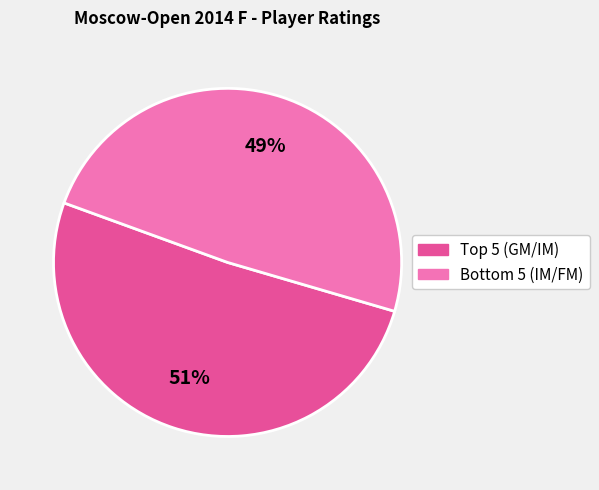

To the nearest percent, what is the average slice percentage?

50%